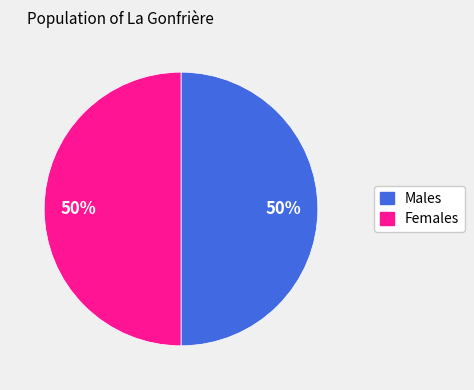

What percentage is the Females slice, to the nearest percent?

50%